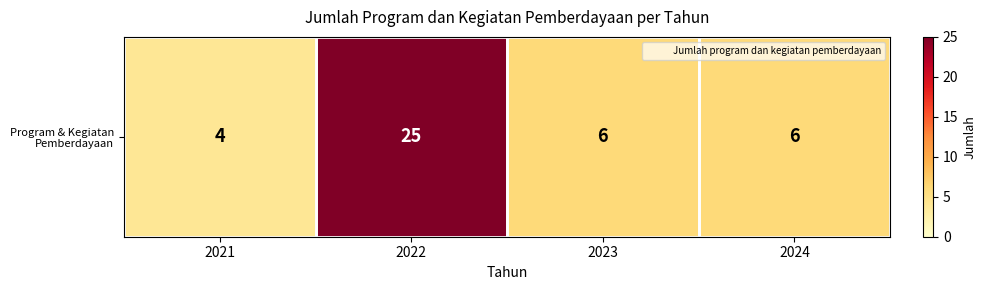

Which category has the highest value across all series?

2022